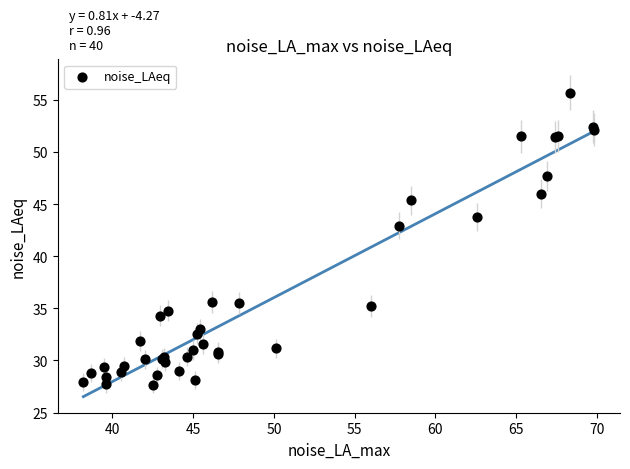

What Y value in the scatter plot is closest to 41?

43.0